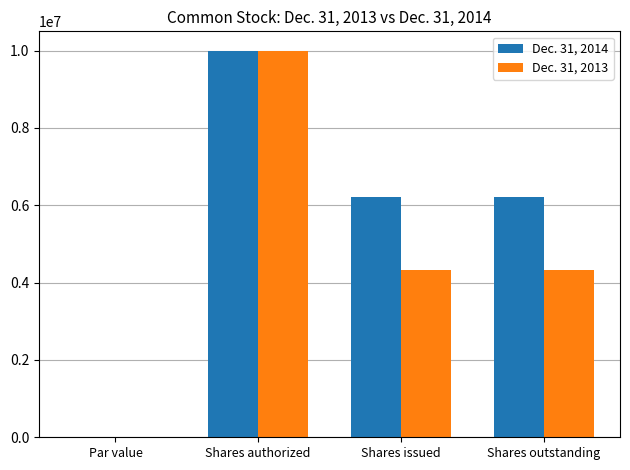

True or false: Dec. 31, 2014 has a value of 6219002.0 at Shares issued.

True